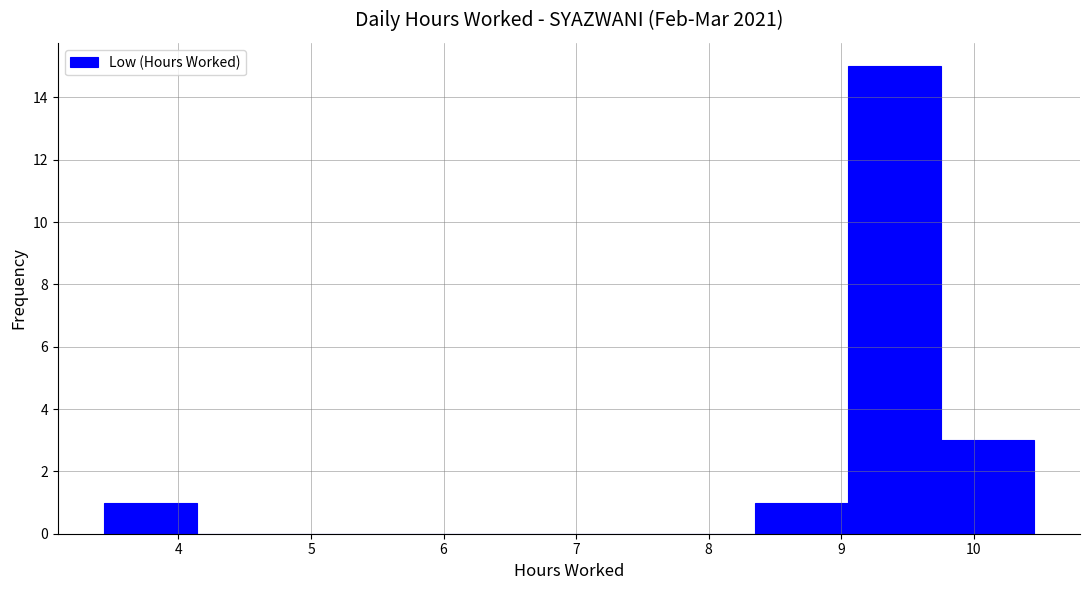

Which range on the x-axis has the tallest bar?

9.0 to 9.7